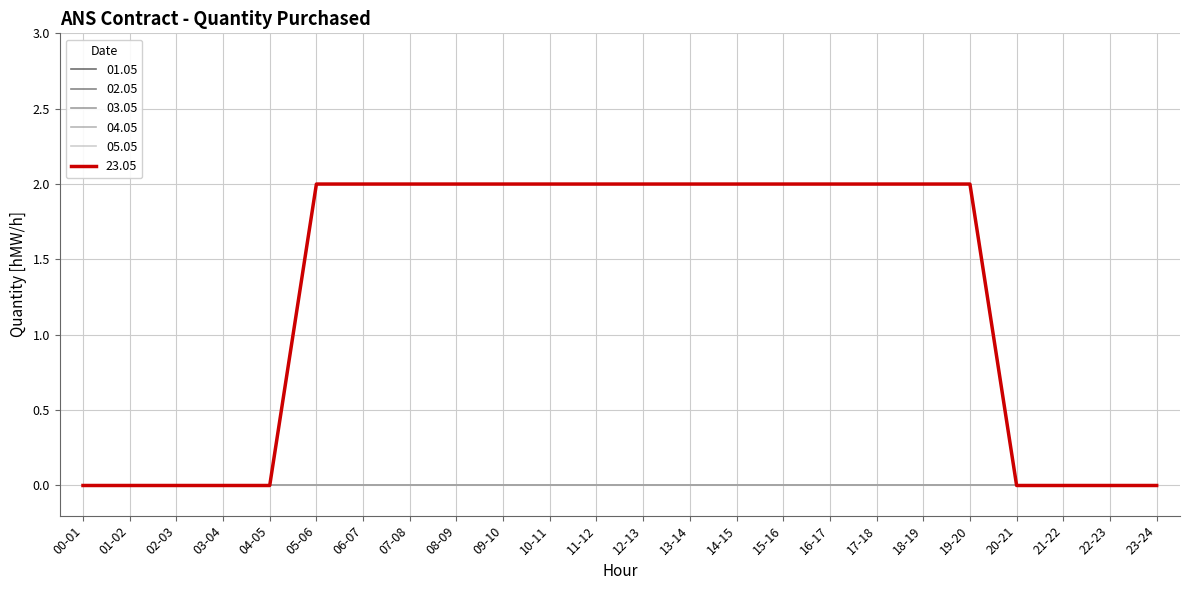

At how many categories does at least one series exceed 0?

15